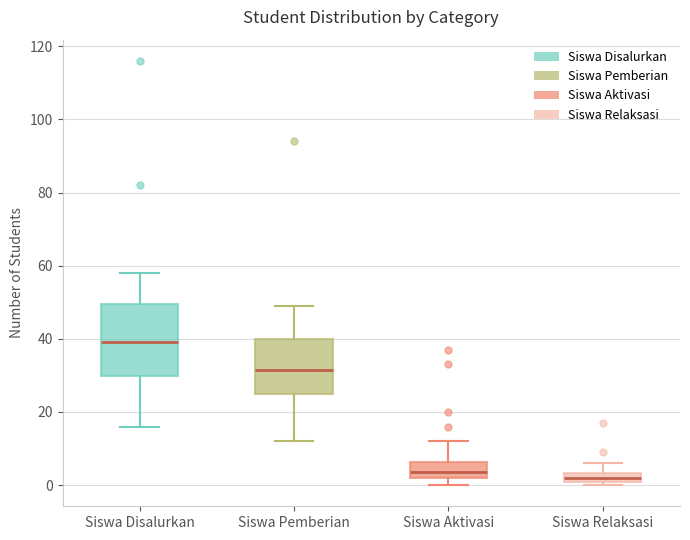

Which box is the tallest, from its lower edge to its upper edge?

Siswa Disalurkan